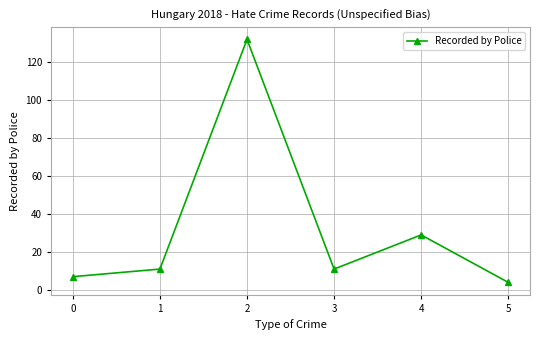

The value at 4 is 50. True or false?

False